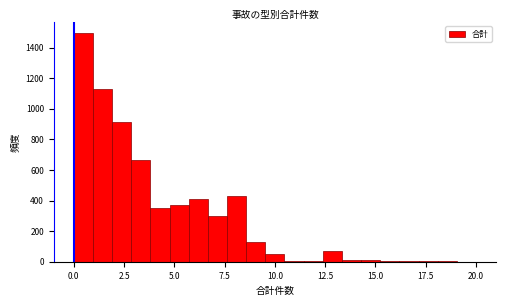

Read against the x-axis, roughly where is the centre of the tallest bar?

0.5